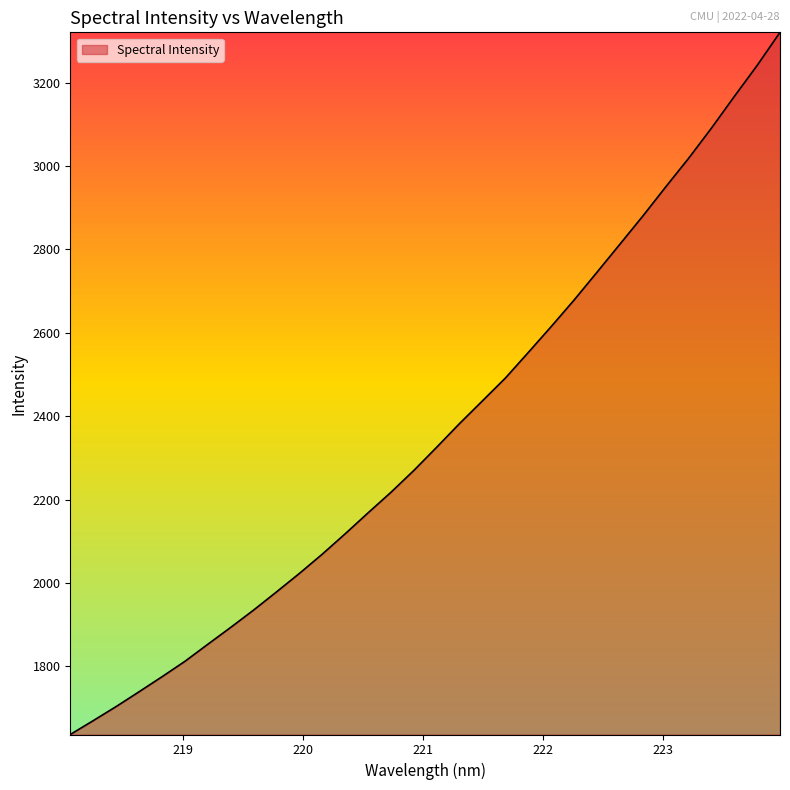

What is the difference between the maximum and minimum values?

1684.7